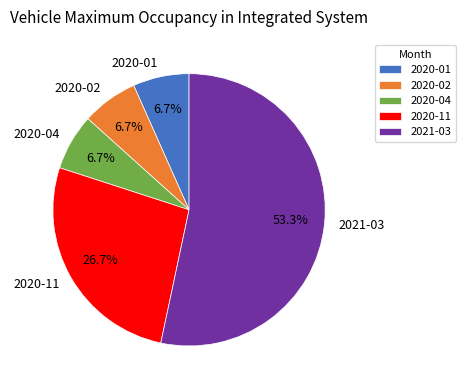

How many segments does this pie chart have?

5